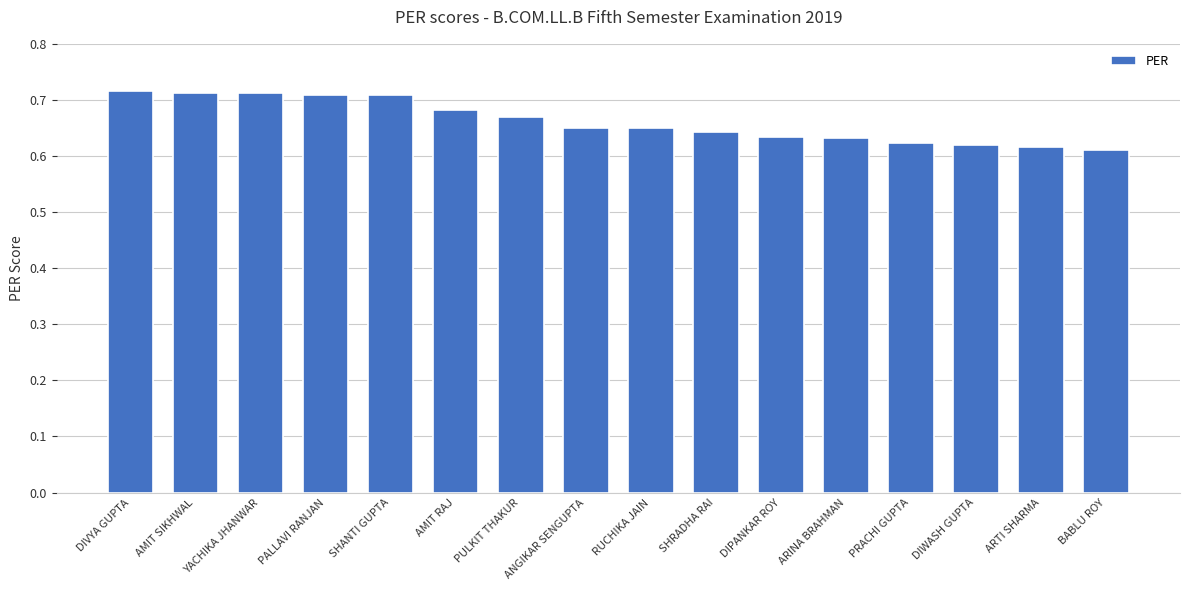

What is the sum of all values?

10.6